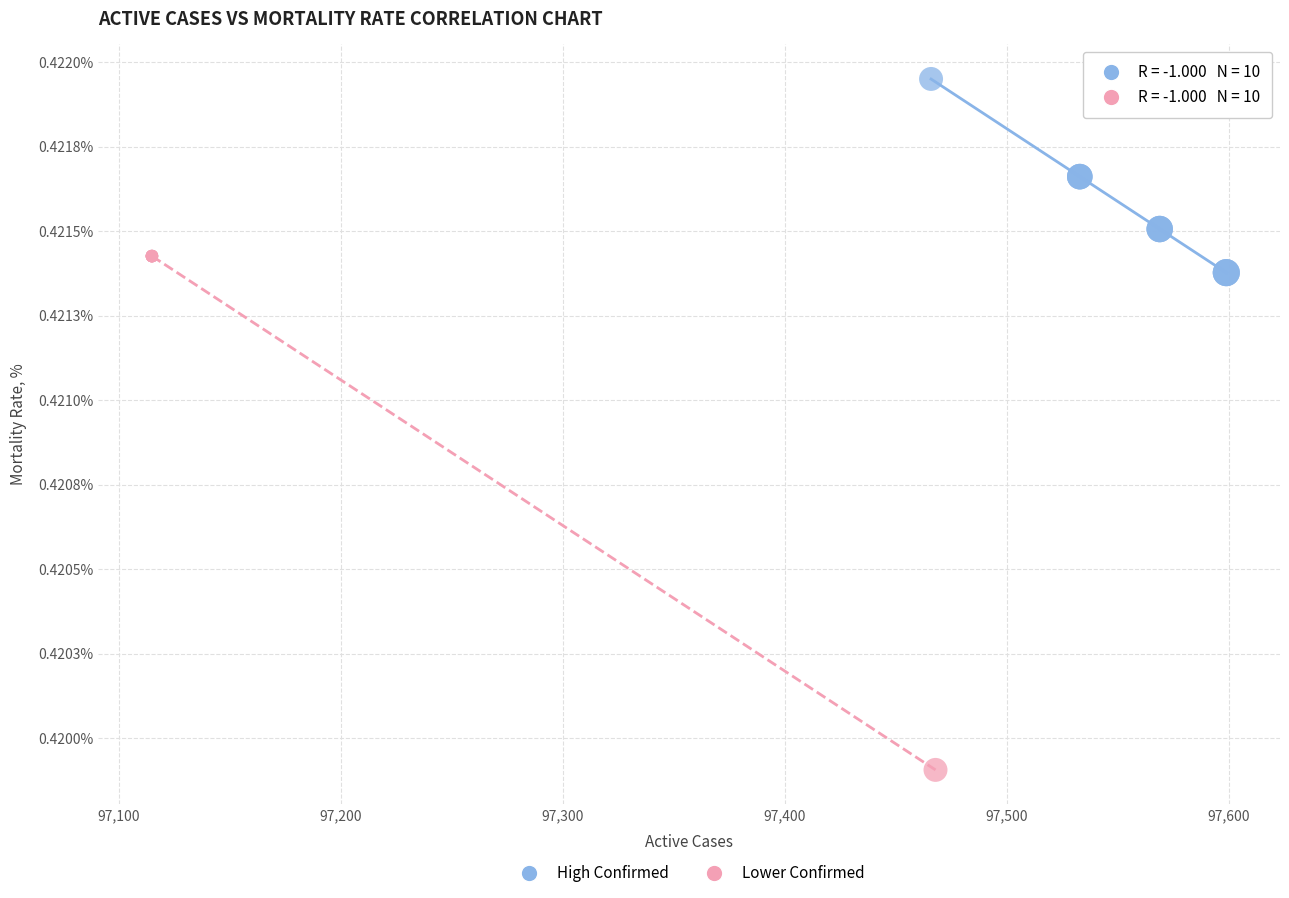

Which series reaches the minimum Y coordinate?

Lower Confirmed